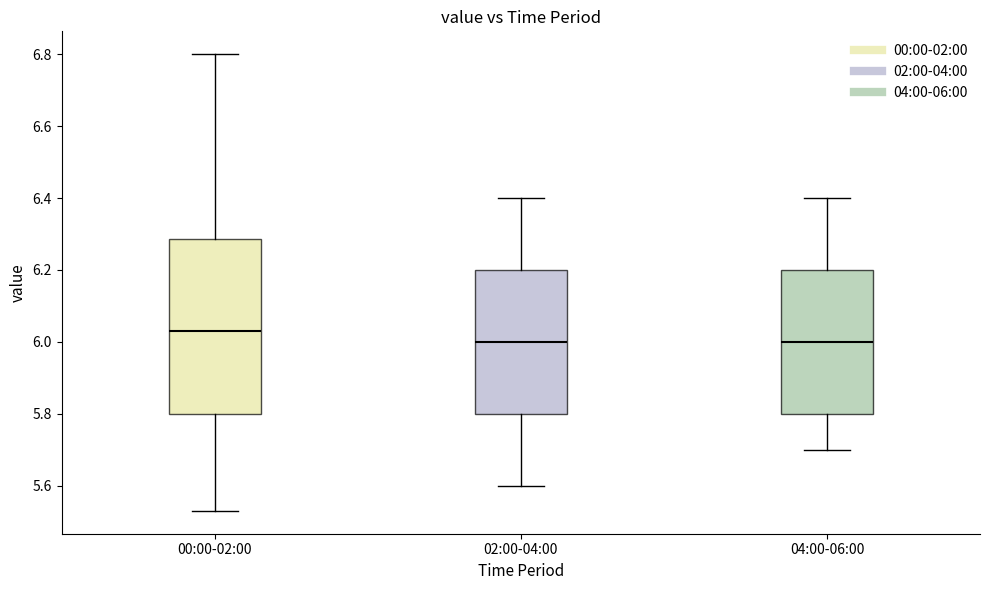

Reading left to right, read every box against the y-axis: the position of its median line, the range the box covers, and the ends of its whiskers. The values are not printed on the chart, so give them approximately, as read against the axis.

00:00-02:00: median 6.04, box 5.80 to 6.28, whiskers 5.54 to 6.80
02:00-04:00: median 6.00, box 5.80 to 6.20, whiskers 5.60 to 6.40
04:00-06:00: median 6.00, box 5.80 to 6.20, whiskers 5.70 to 6.40